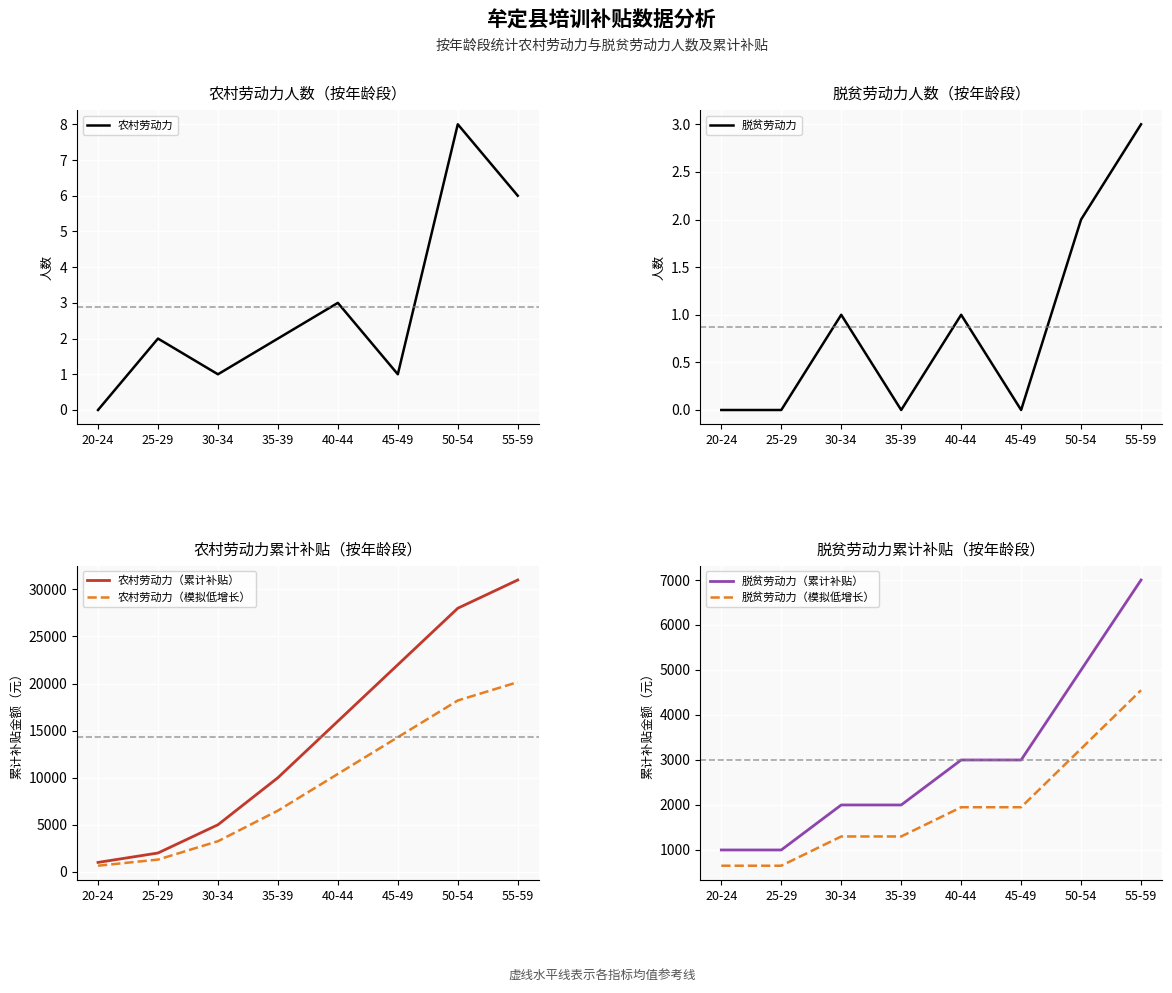

What is the approximate value of 脱贫劳动力 at 40-44?

1